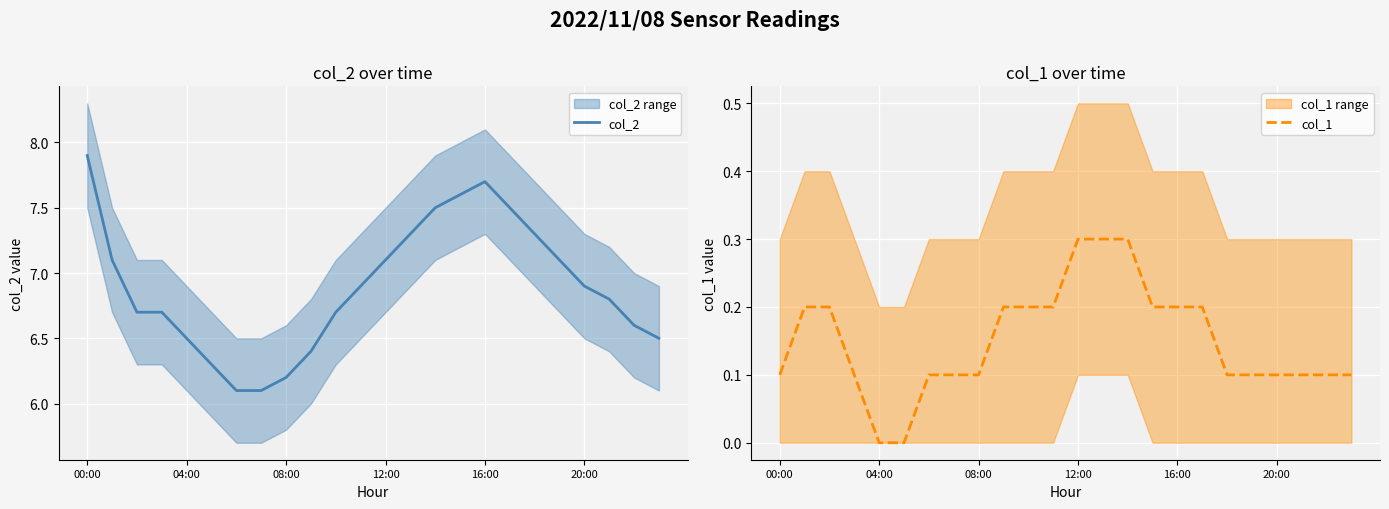

What is the difference between the col_1 values at 22 and 9?

0.1